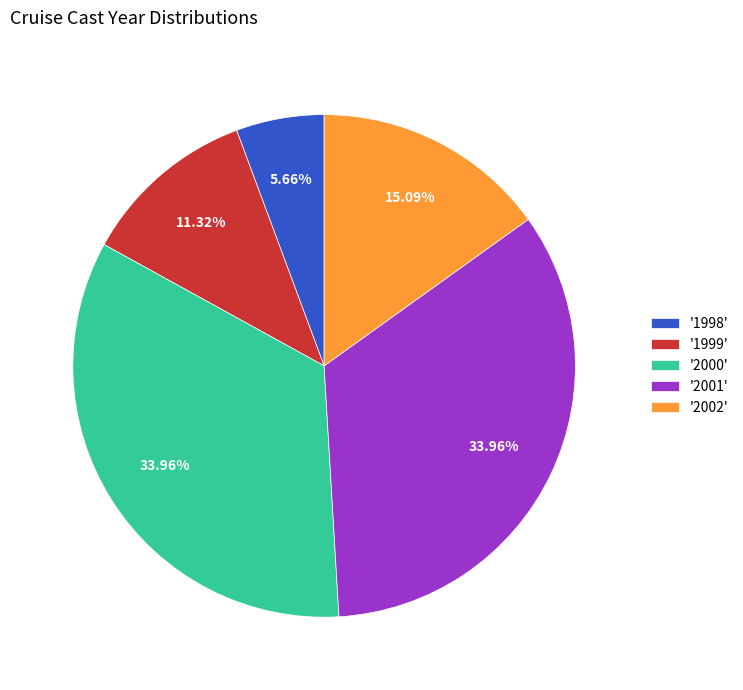

Is the sum of '2001' and '2002' greater than half?

No